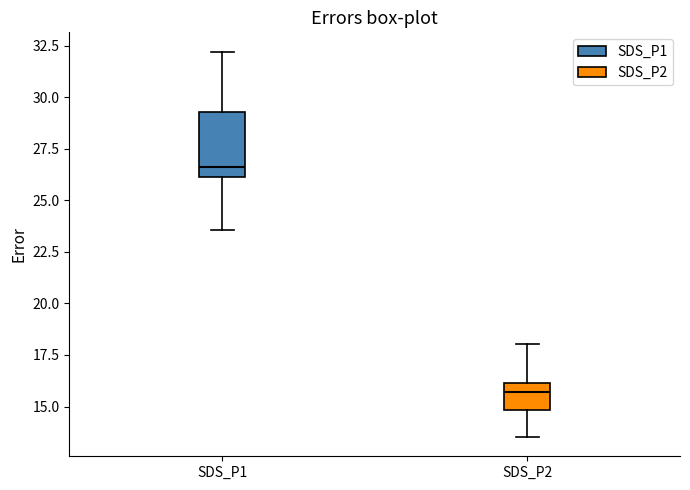

Where does the lower whisker of the box for SDS_P1 end on the y-axis? The values are not printed on the chart, so give them approximately, as read against the axis.

23.5